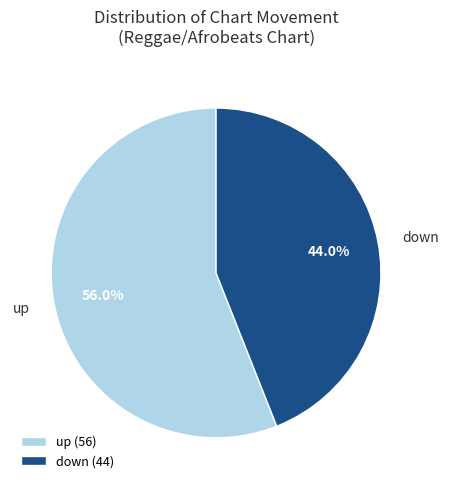

To the nearest percent, what is the difference between the largest and smallest slice percentages?

12%